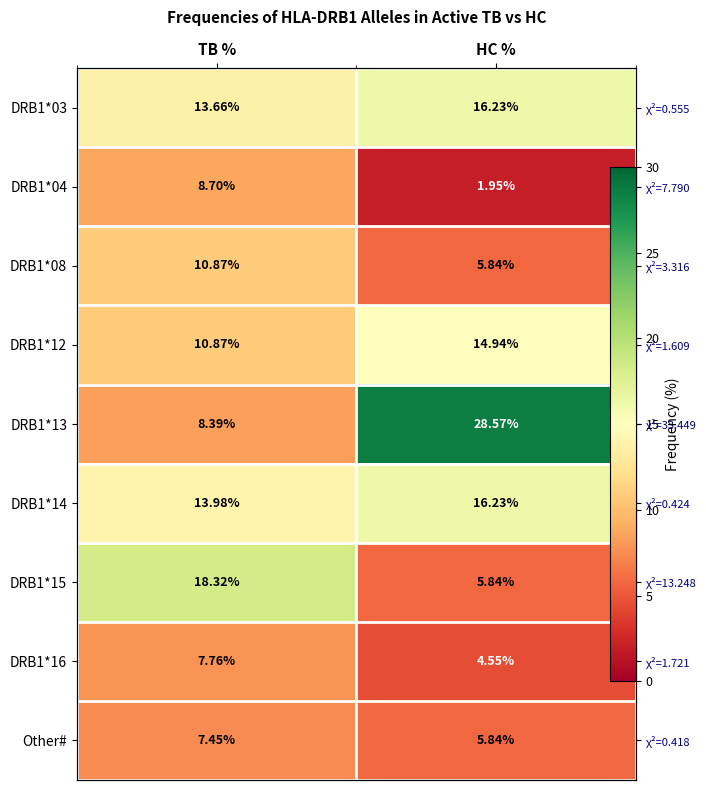

Between TB % and HC %, which is larger?

HC %